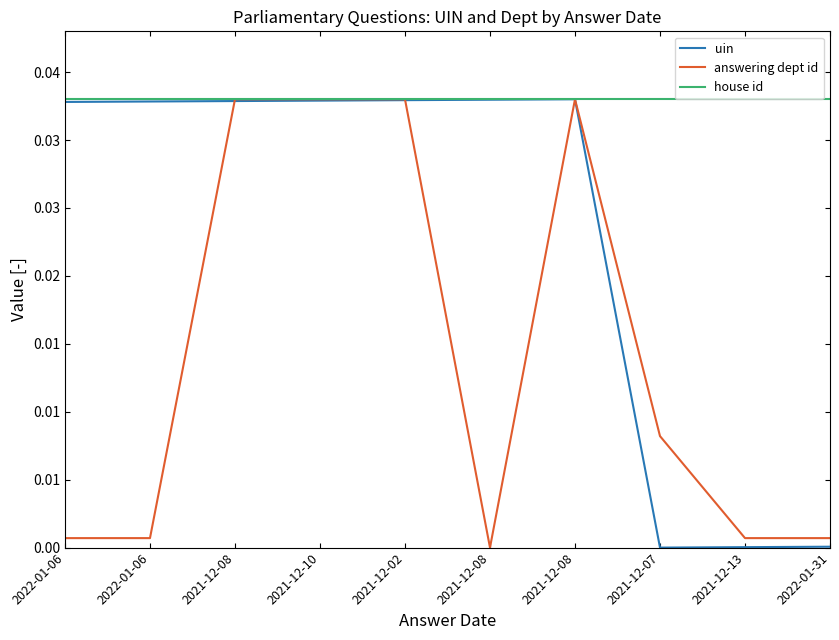

Is this an area chart (filled region under the line)?

No